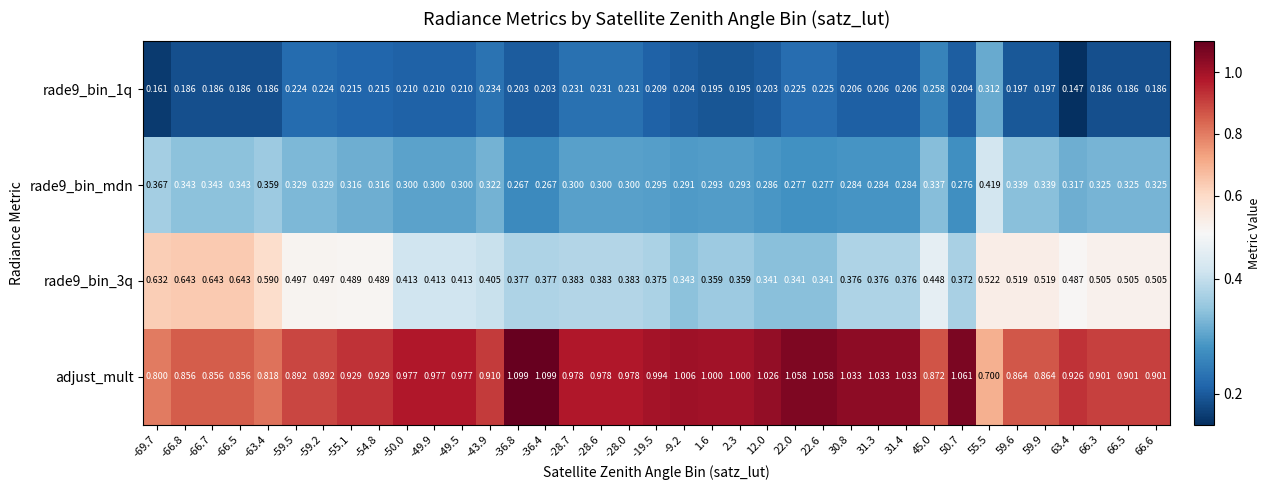

What is the spread (max minus min) of values at -55.1?

0.7